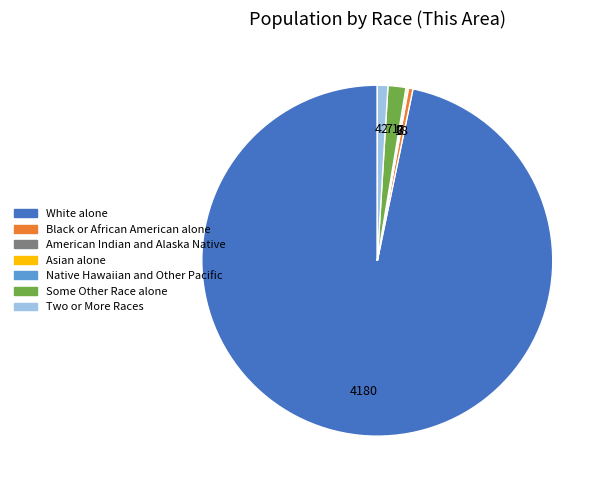

Approximately how many times larger is the value at Two or More Races compared to Black or African American alone?

2.3